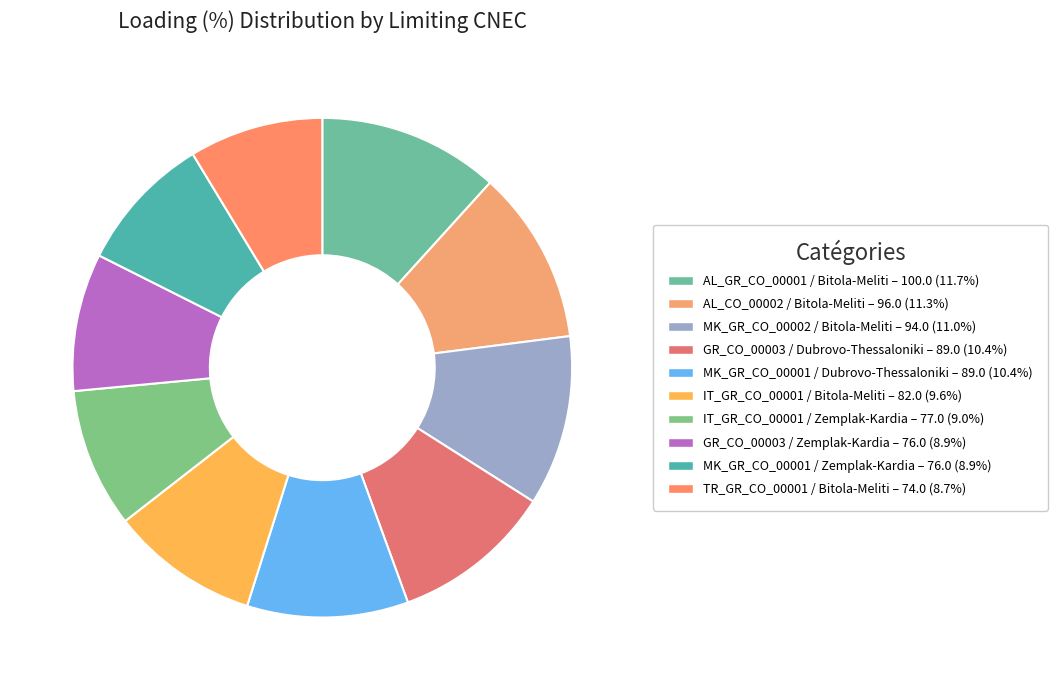

What is the change in value from GR_CO_00003 / Dubrovo-Thessaloniki to IT_GR_CO_00001 / Bitola-Meliti?

-7